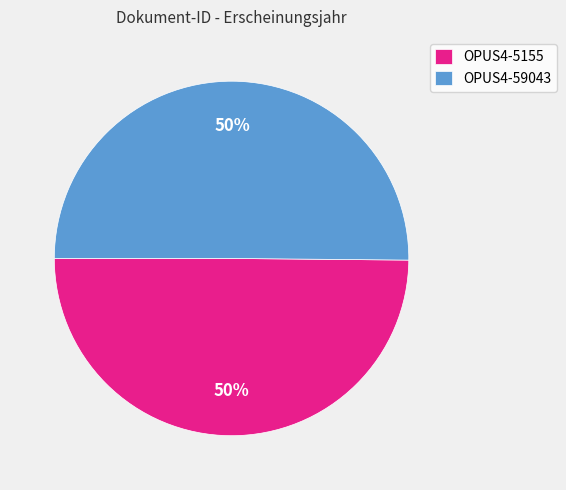

What is the ratio of the value at OPUS4-59043 to the value at OPUS4-5155?

1.0